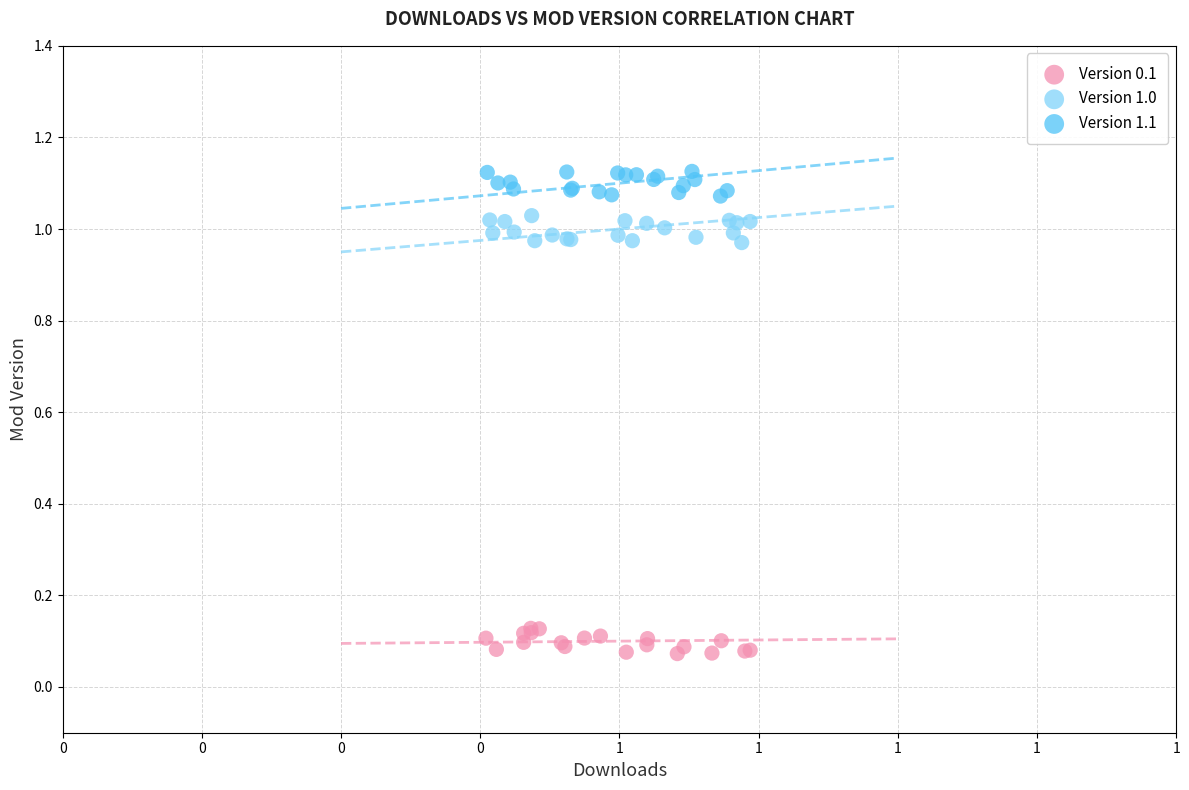

Which series reaches the maximum Y coordinate?

Version 1.1